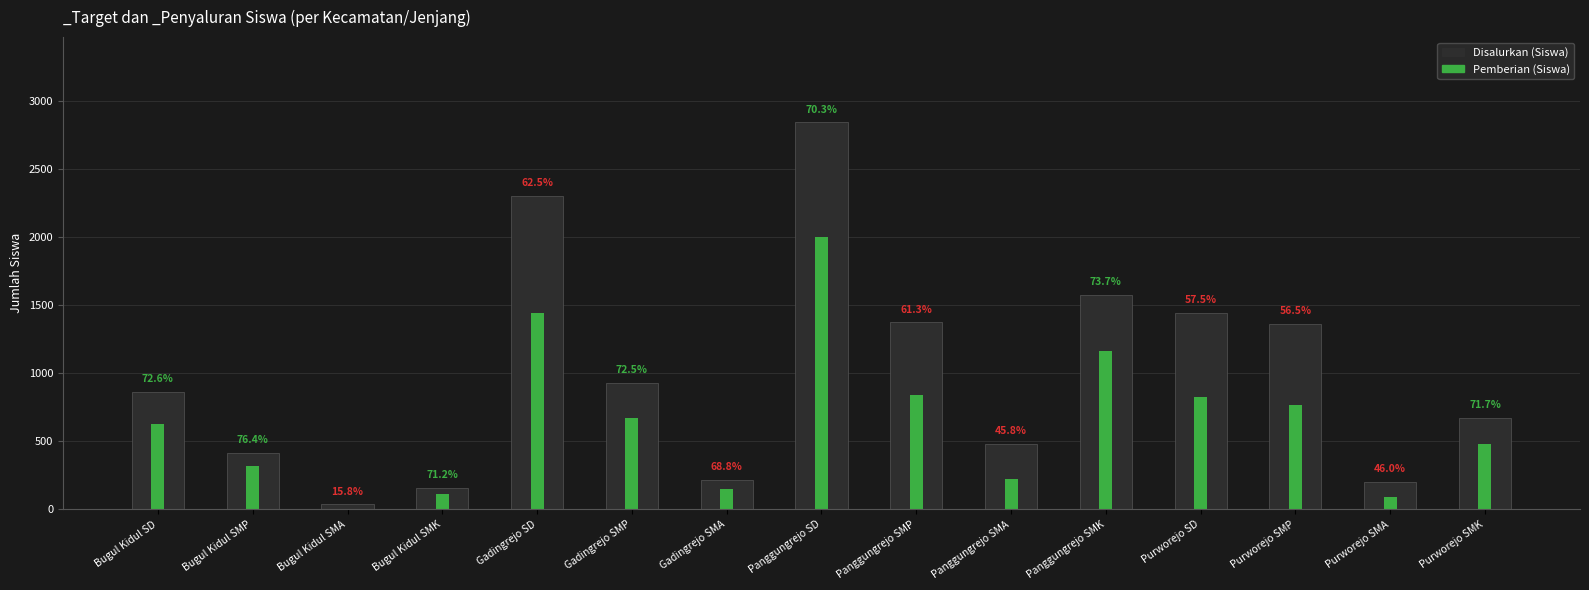

List the labels in order of Pemberian (Siswa) value, smallest first.

Bugul Kidul SMA, Purworejo SMA, Bugul Kidul SMK, Gadingrejo SMA, Panggungrejo SMA, Bugul Kidul SMP, Purworejo SMK, Bugul Kidul SD, Gadingrejo SMP, Purworejo SMP, Purworejo SD, Panggungrejo SMP, Panggungrejo SMK, Gadingrejo SD, Panggungrejo SD